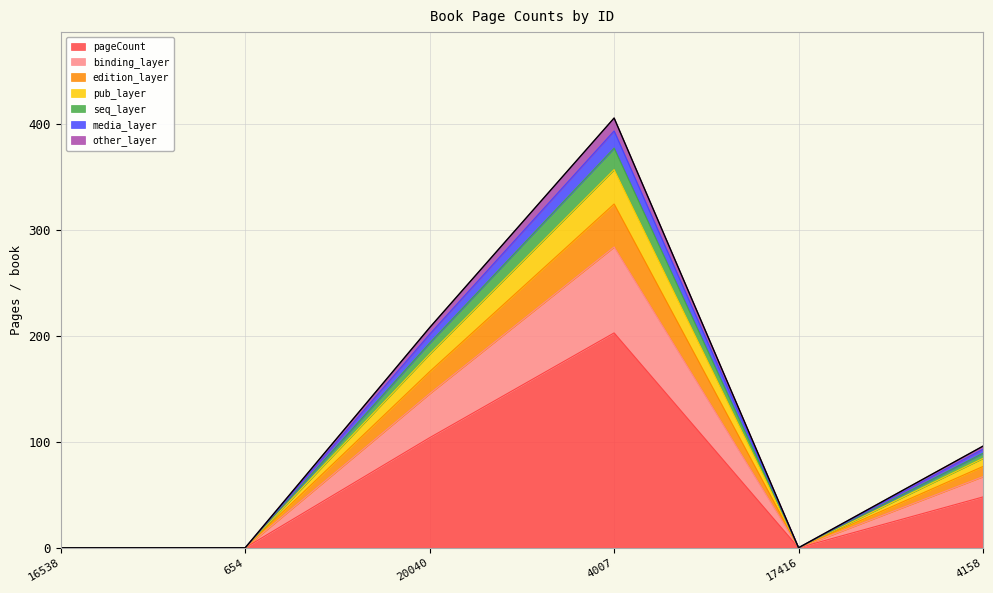

The chart shows a value of 84.5 at 4158. True or false?

True